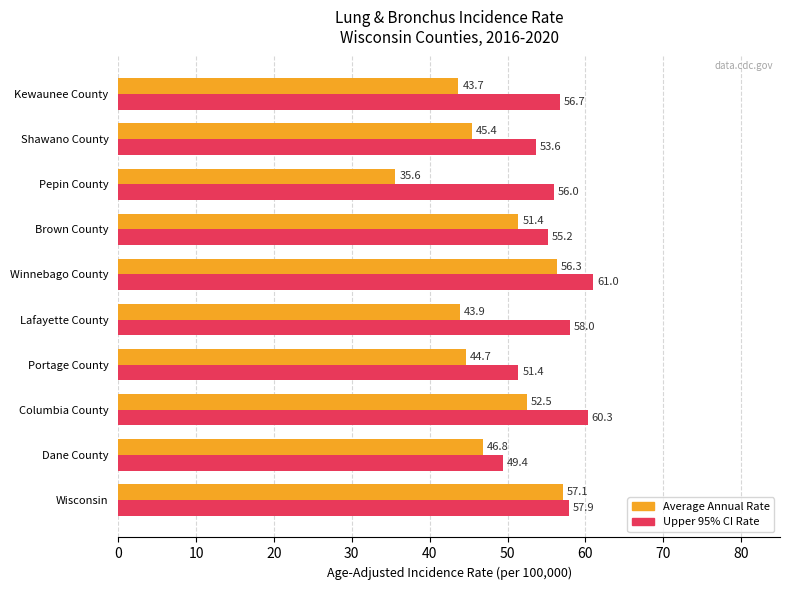

What is the smallest value displayed?

35.6